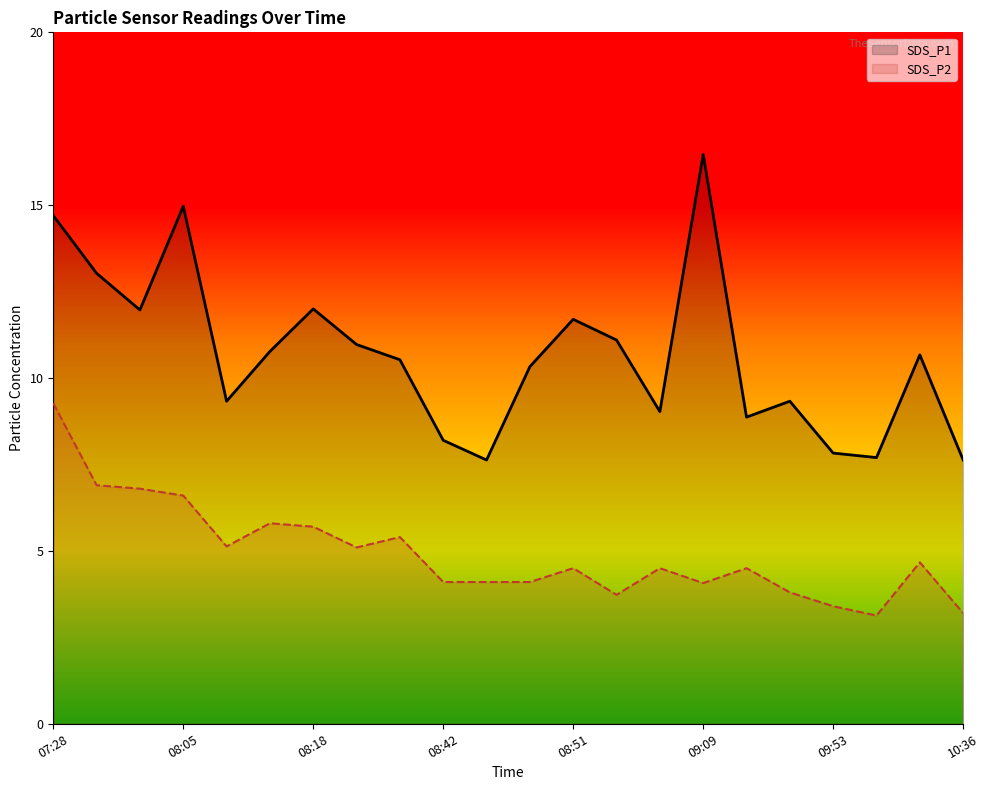

Rank the series by their maximum value, from highest to lowest.

SDS_P1, SDS_P2